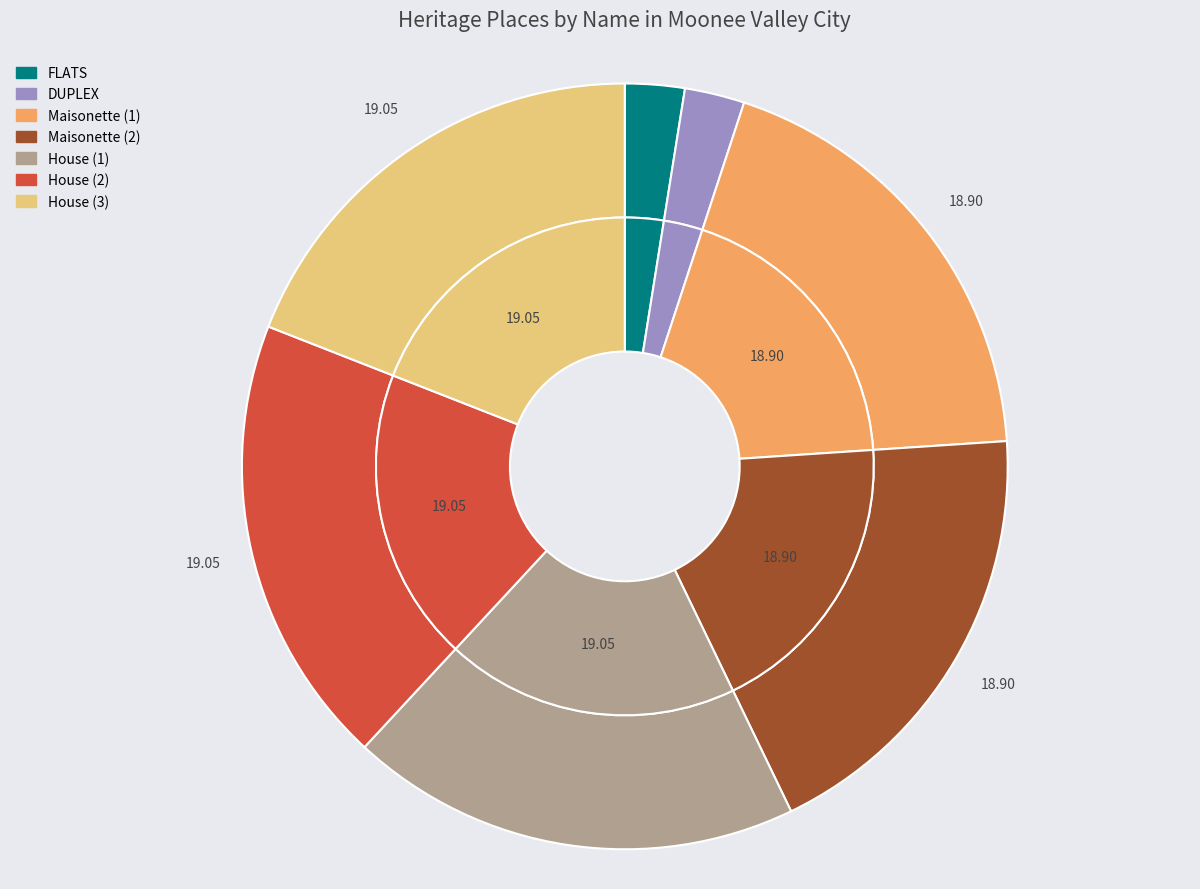

To the nearest percent, what is the combined percentage of FLATS and DUPLEX?

5%